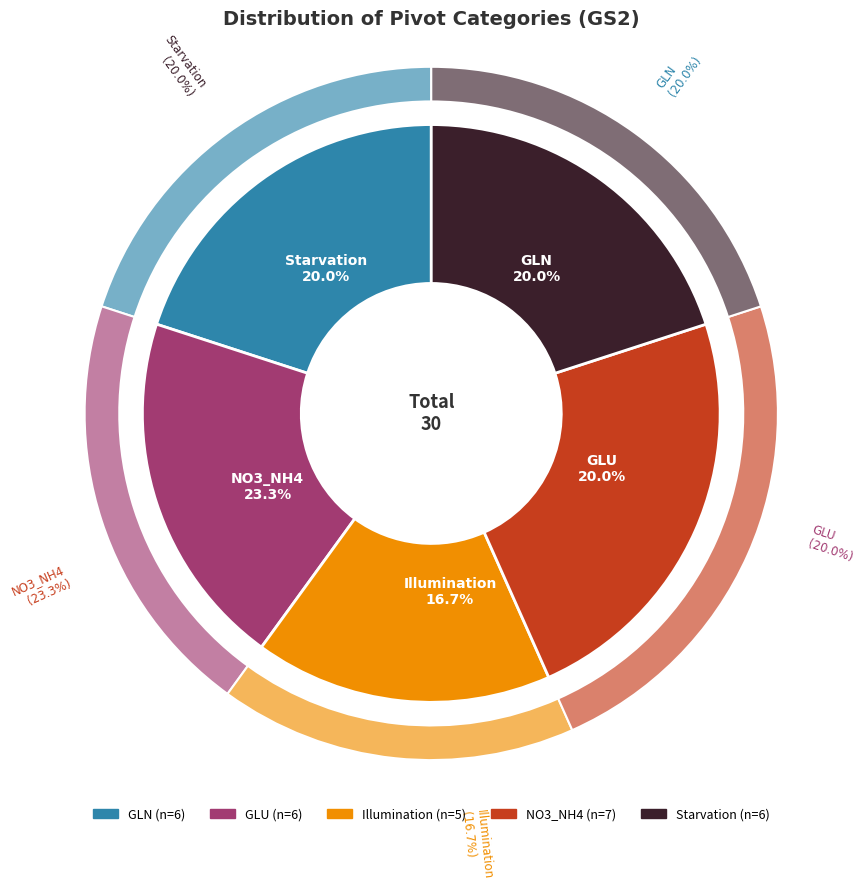

What percentage do Starvation and GLU together represent?

40.0%